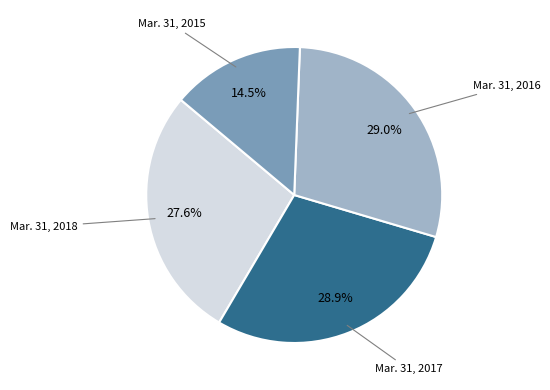

Is there a majority slice in this chart?

No